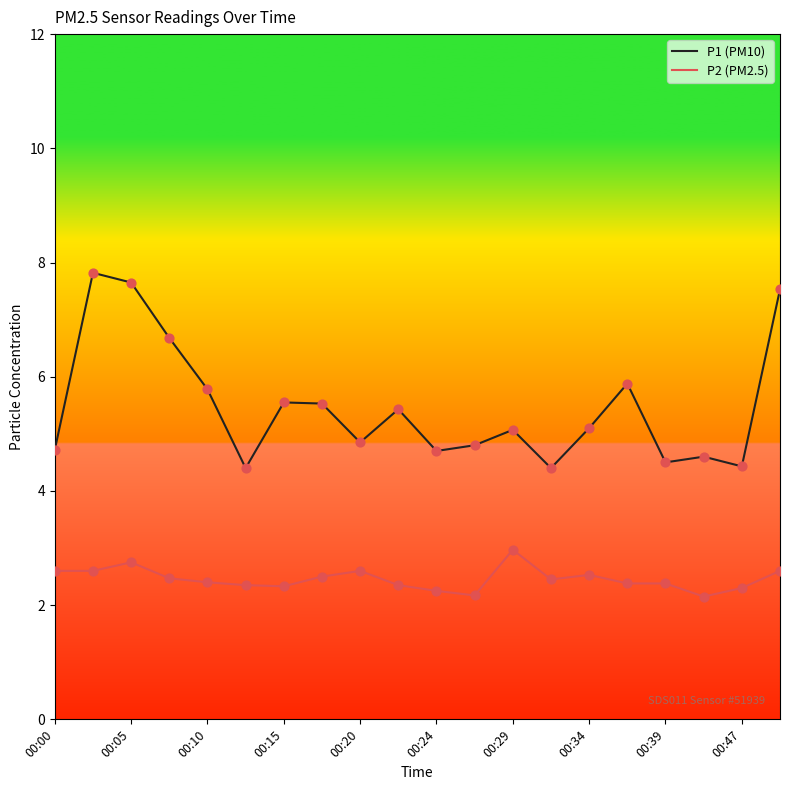

At how many categories does at least one series exceed 2?

20